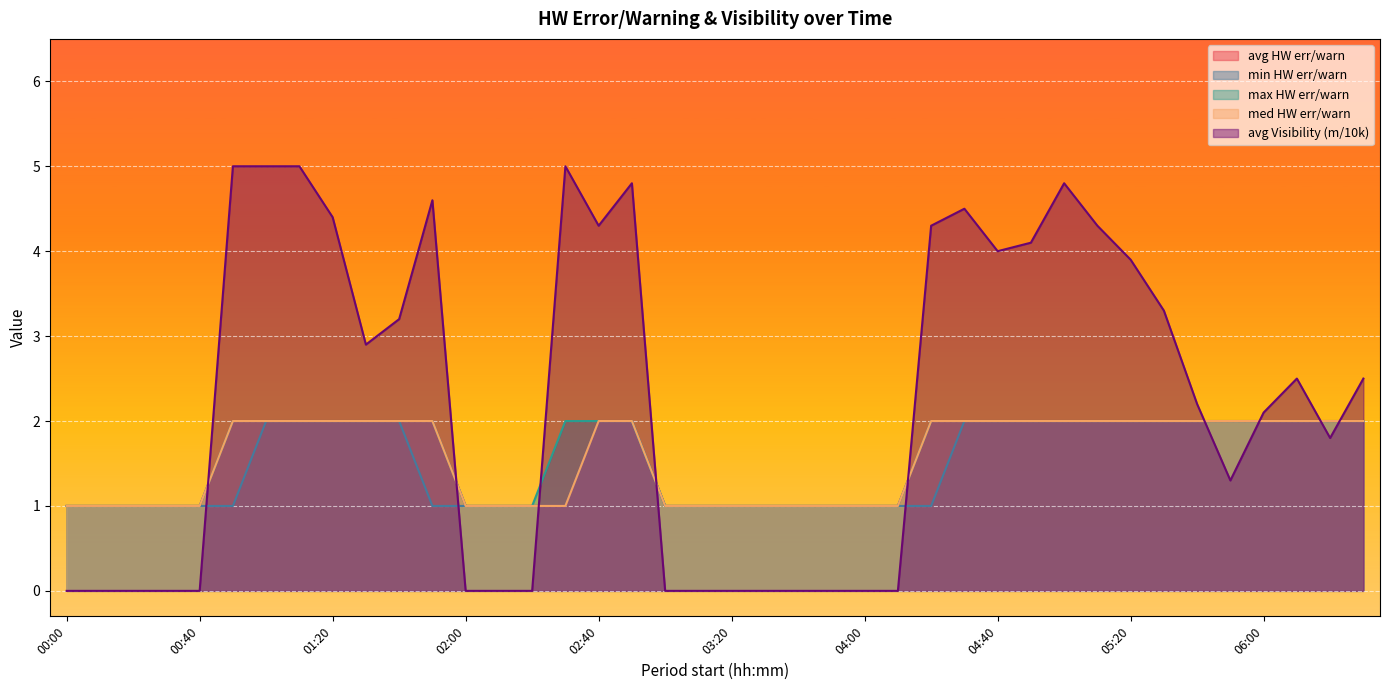

True or false: avg HW err/warn and min HW err/warn cross at least once.

False